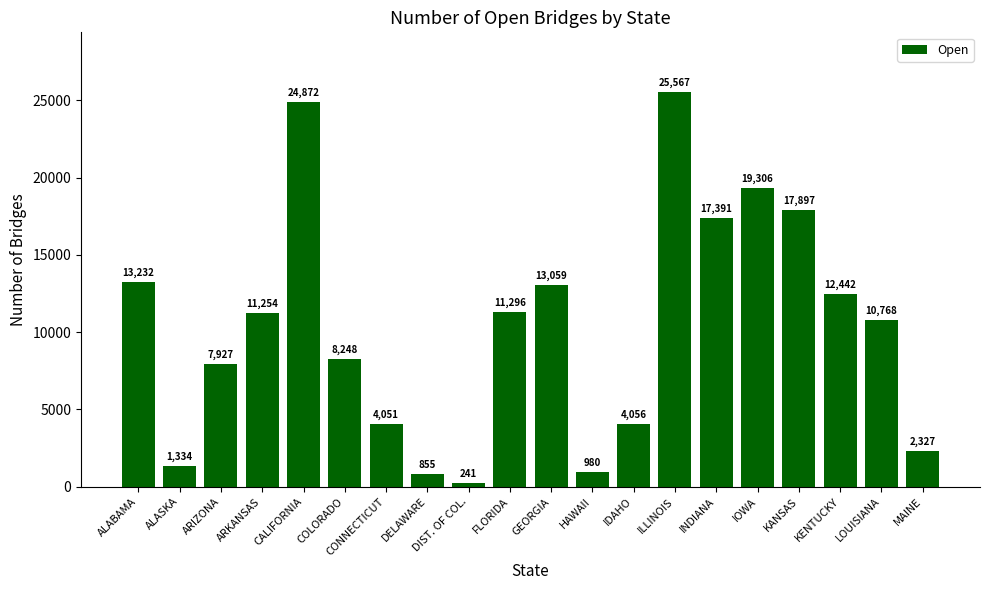

What is the sum of all values?

207103